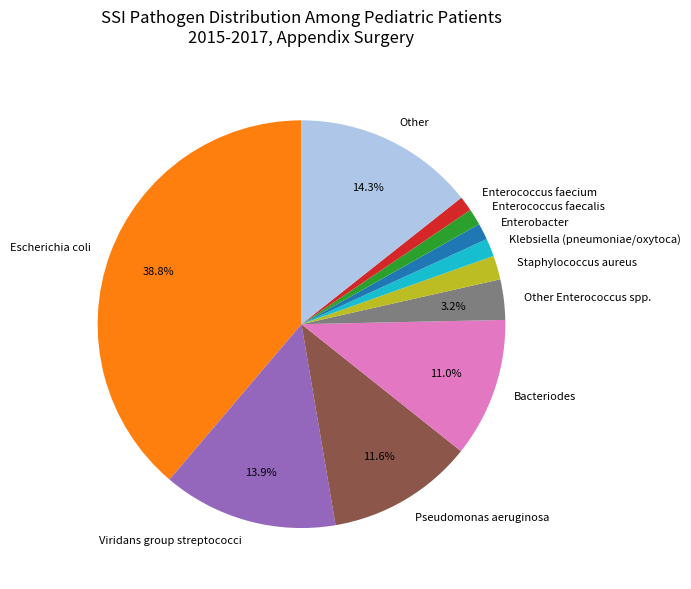

Is there a majority slice in this chart?

No